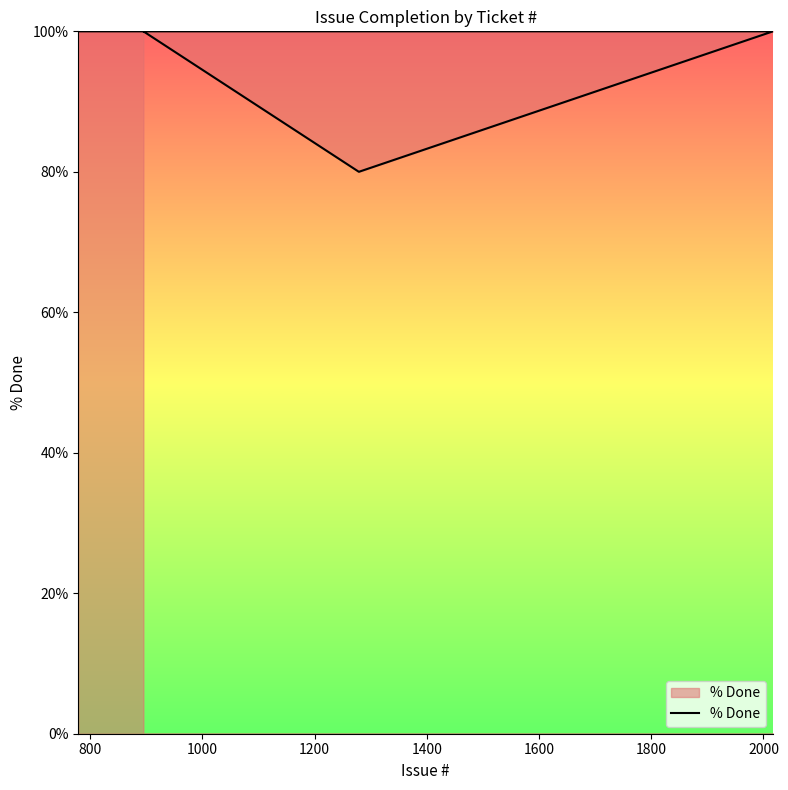

How many lines are shown in the chart?

1